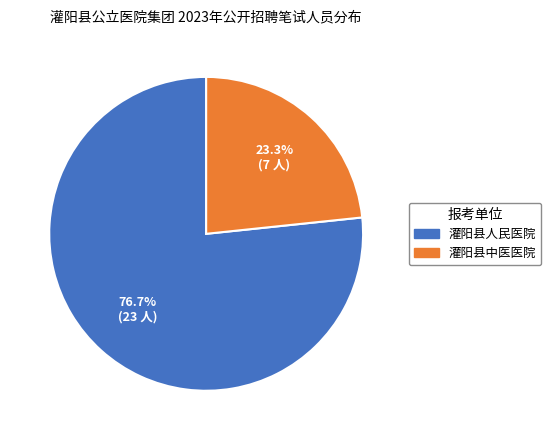

Does 灌阳县中医医院 account for over 50% of the chart?

No